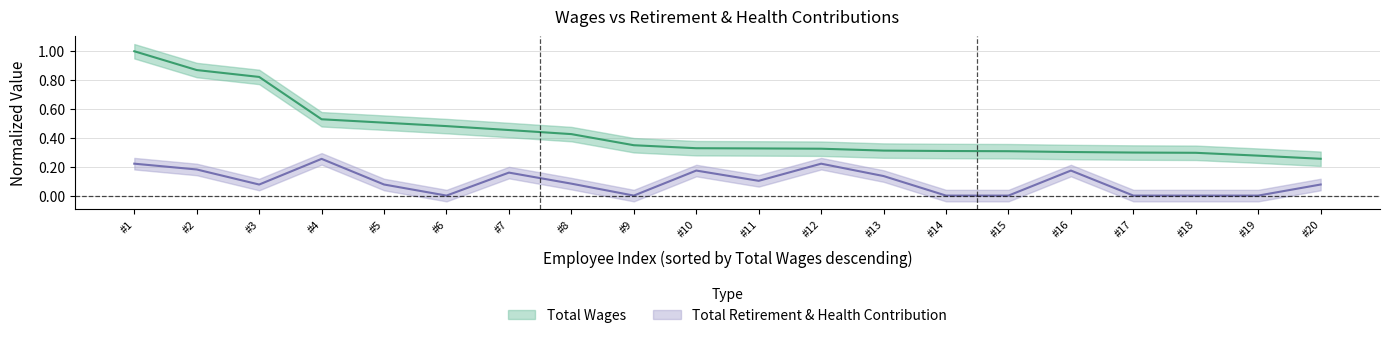

Rank the series by their maximum value, from lowest to highest.

Total Retirement & Health Contribution, Total Wages